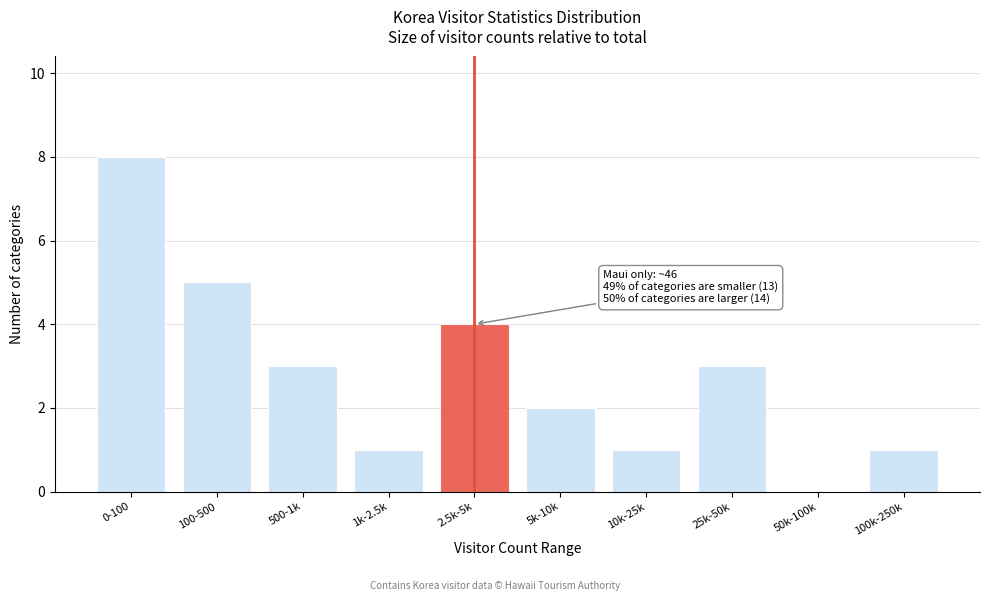

Reading right to left, extract all data points from this chart.

100k-250k=1	50k-100k=0	25k-50k=3	10k-25k=1	5k-10k=2	2.5k-5k=4	1k-2.5k=1	500-1k=3	100-500=5	0-100=8